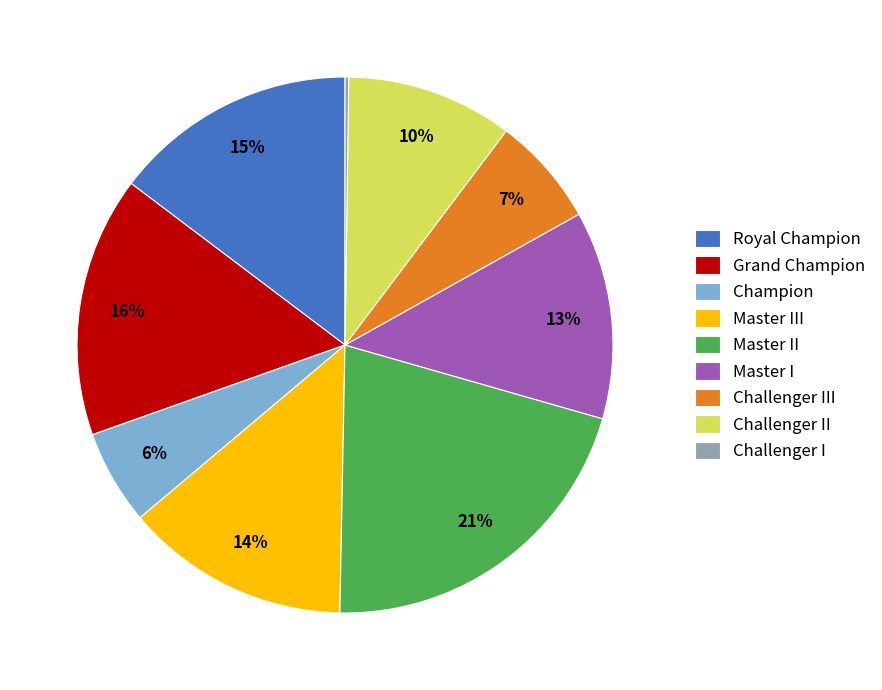

Between Master III and Champion, which is larger?

Master III